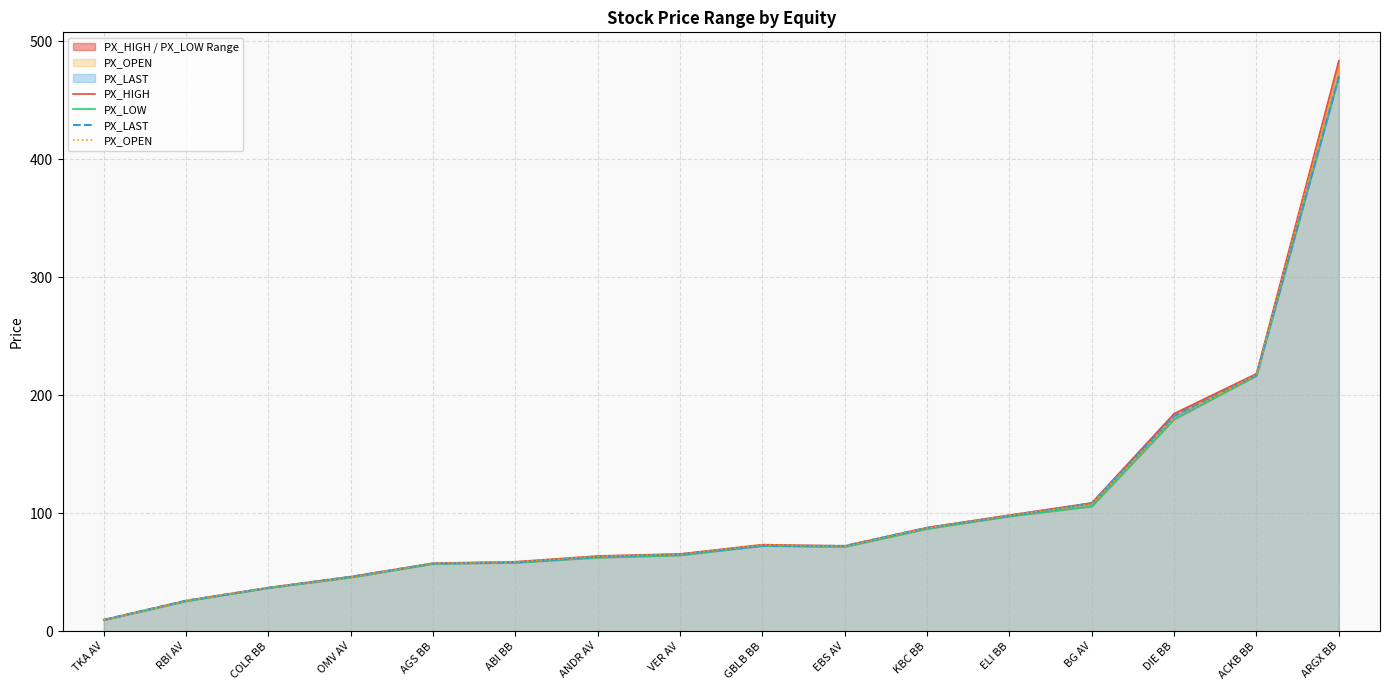

What is the minimum value shown in the chart?

9.5